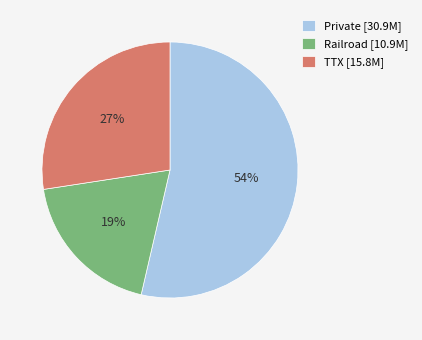

To the nearest percent, what portion does TTX represent?

27%